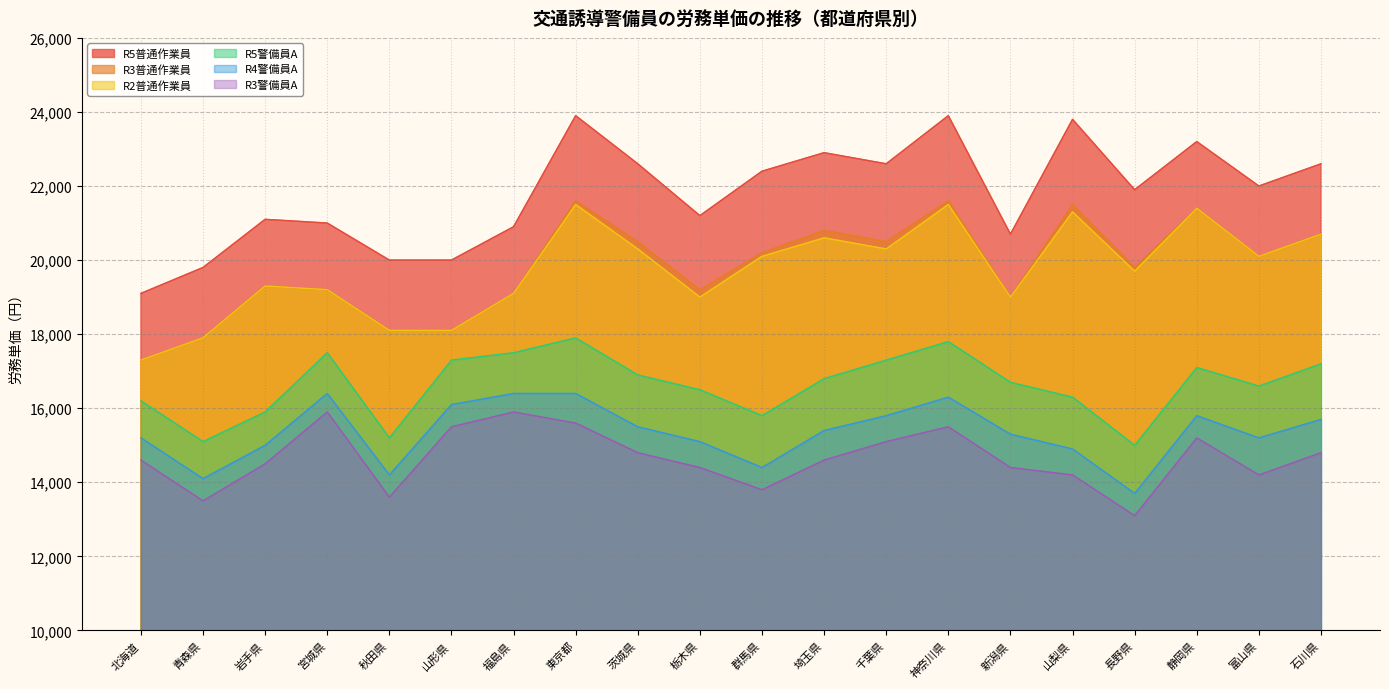

What is the label of the 2nd point from the left?

青森県